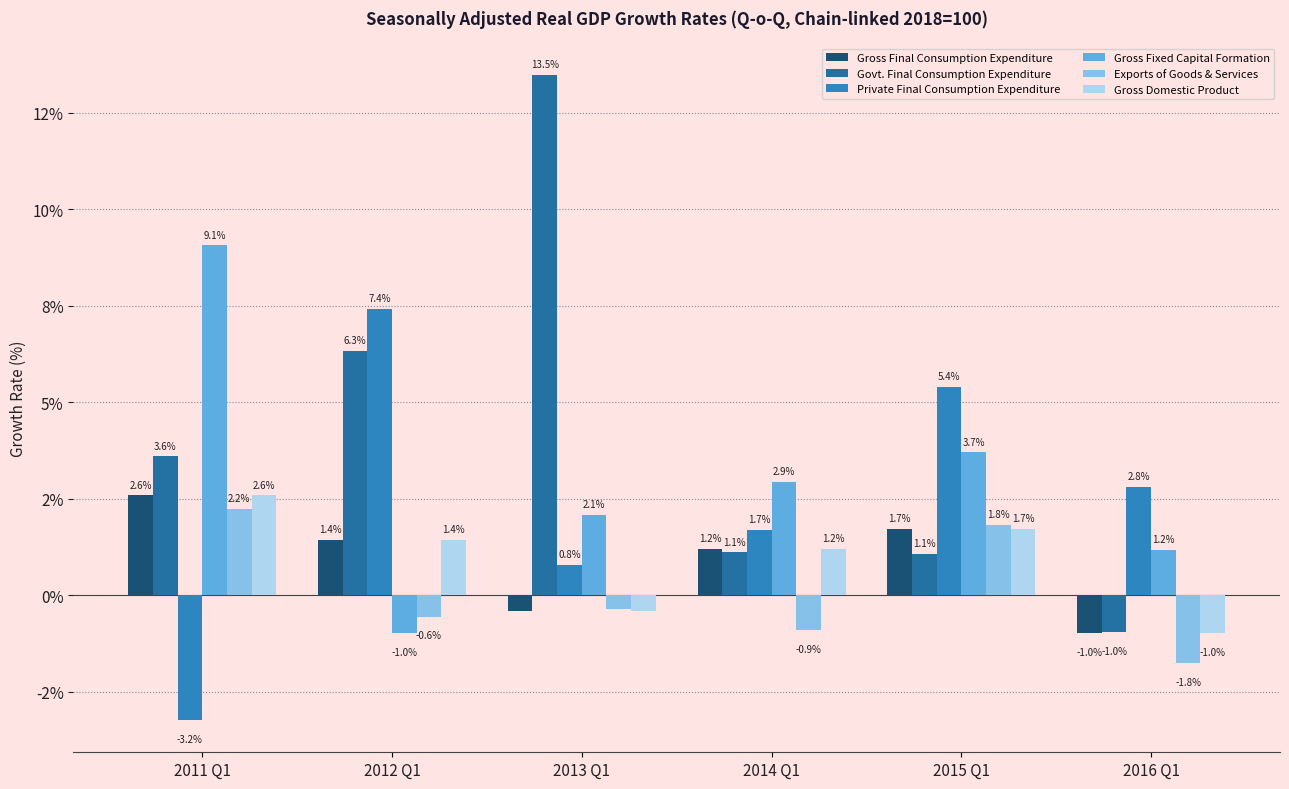

Does the chart contain stacked bars?

No